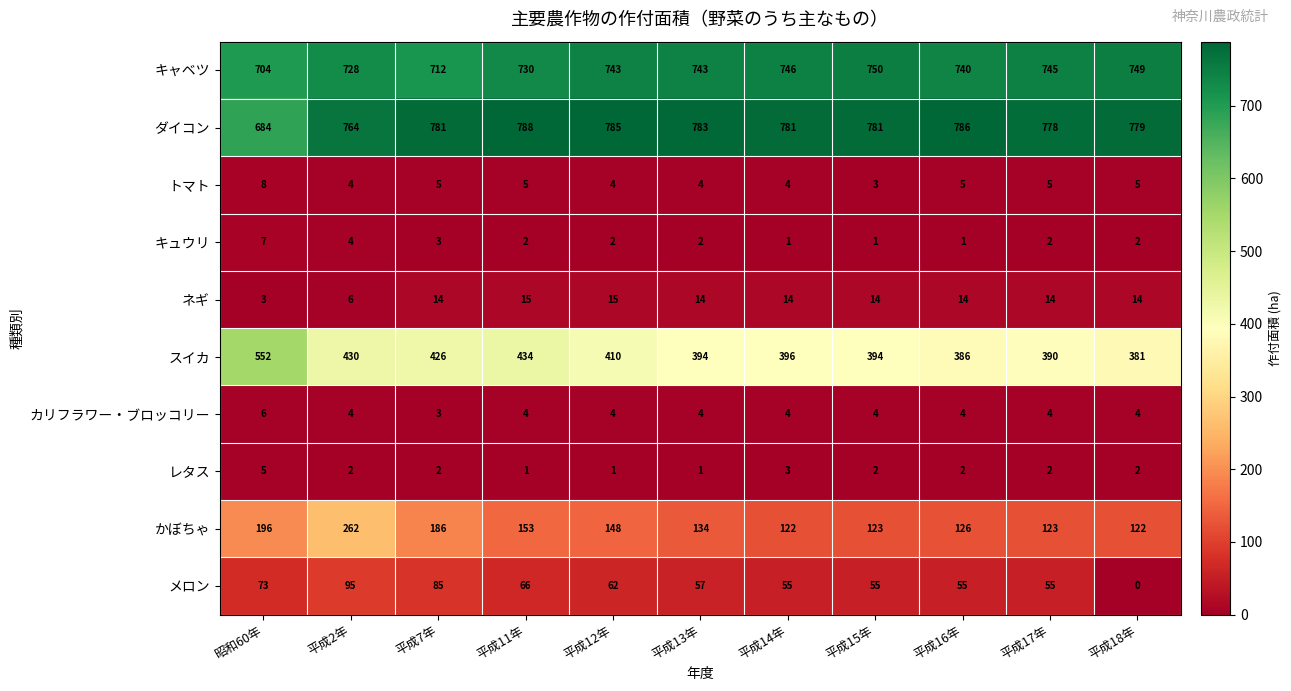

The value of トマト at 平成18年 is 2. True or false?

False